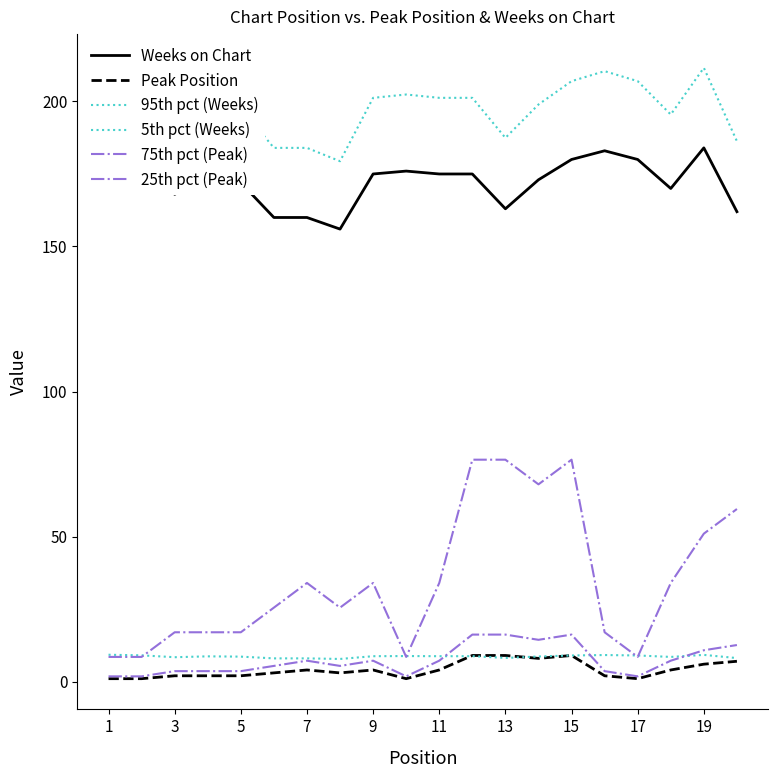

Count the Peak Position values in the range 2 to 7.

12